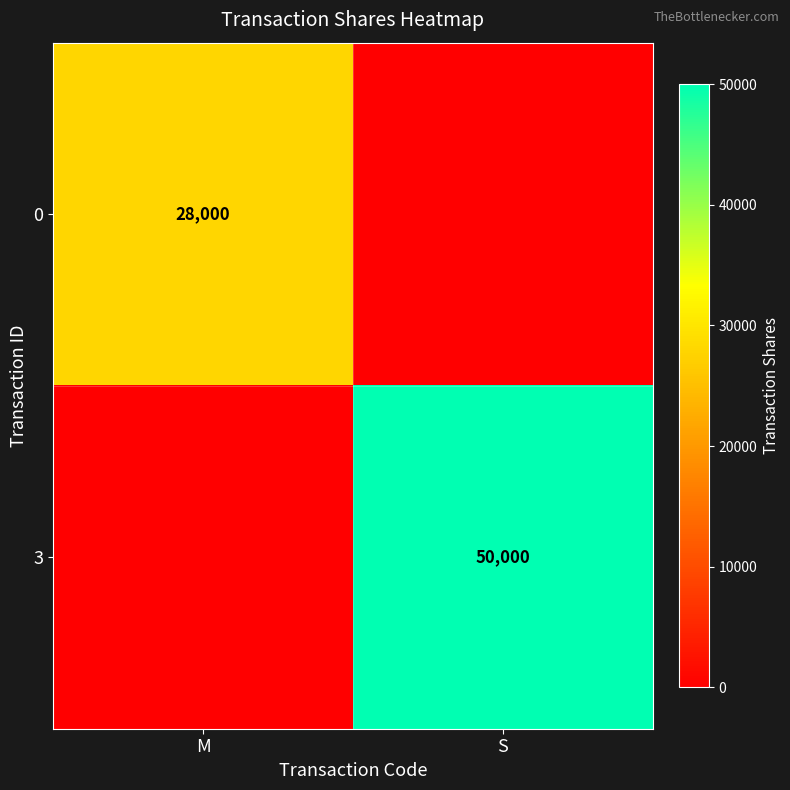

Is it true that 3 equals 66461 at S?

False